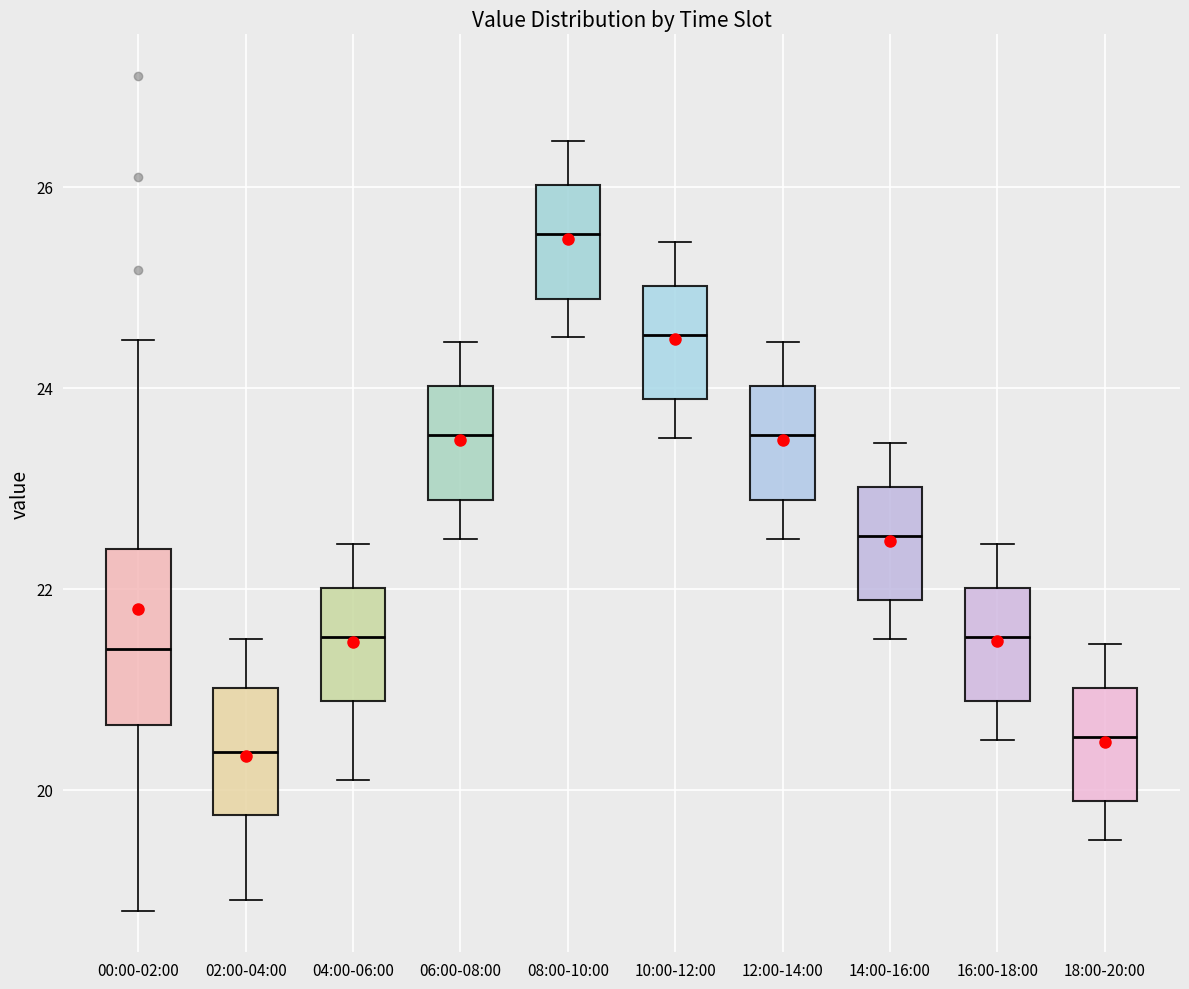

Reading left to right, transcribe this box plot: for each box, give where its median line is, the range the box spans, and where its two whiskers end, as read against the y-axis. The values are not printed on the chart, so give them approximately, as read against the axis.

00:00-02:00: median 21.4, box 20.6 to 22.4, whiskers 18.8 to 24.4
02:00-04:00: median 20.4, box 19.8 to 21.0, whiskers 19.0 to 21.6
04:00-06:00: median 21.6, box 20.8 to 22.0, whiskers 20.2 to 22.4
06:00-08:00: median 23.6, box 22.8 to 24.0, whiskers 22.6 to 24.4
08:00-10:00: median 25.6, box 24.8 to 26.0, whiskers 24.6 to 26.4
10:00-12:00: median 24.6, box 23.8 to 25.0, whiskers 23.6 to 25.4
12:00-14:00: median 23.6, box 22.8 to 24.0, whiskers 22.6 to 24.4
14:00-16:00: median 22.6, box 21.8 to 23.0, whiskers 21.6 to 23.4
16:00-18:00: median 21.6, box 20.8 to 22.0, whiskers 20.6 to 22.4
18:00-20:00: median 20.6, box 19.8 to 21.0, whiskers 19.6 to 21.4